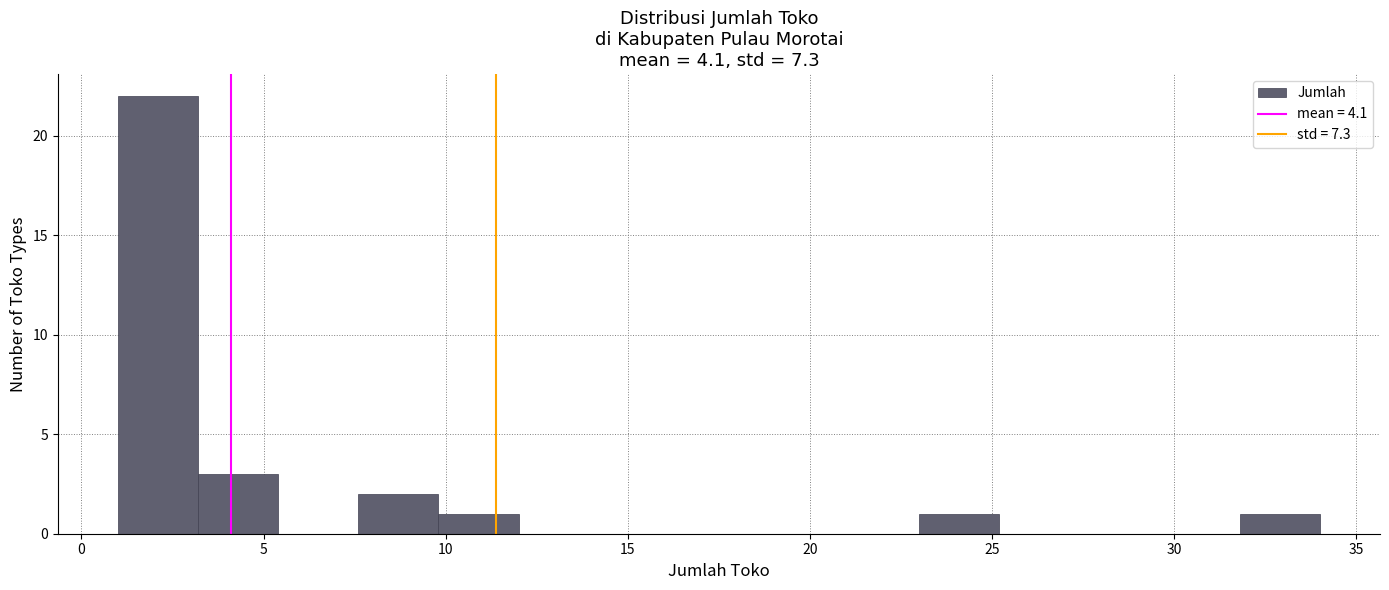

Over which range of the x-axis is the bar tallest?

1.0 to 3.2